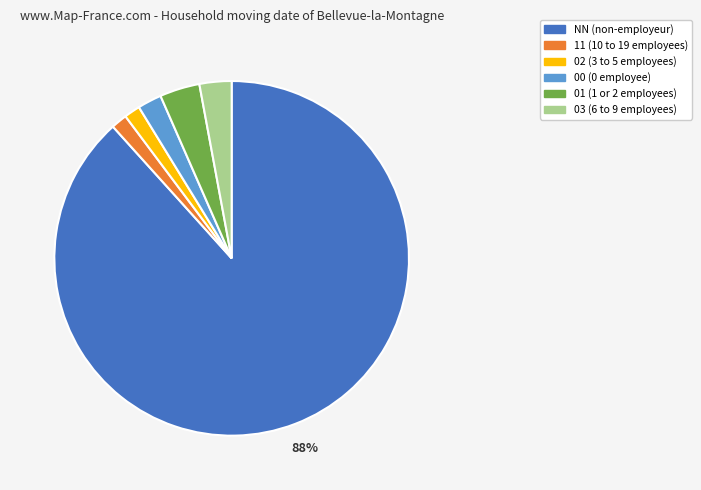

What is the majority slice?

NN